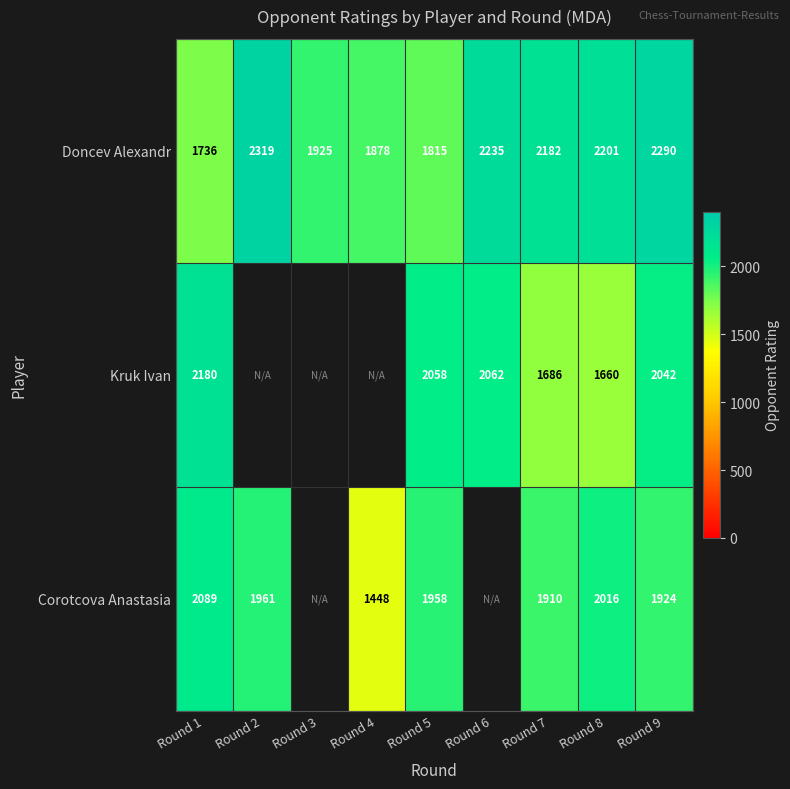

What is the maximum value shown in the chart?

2319.0